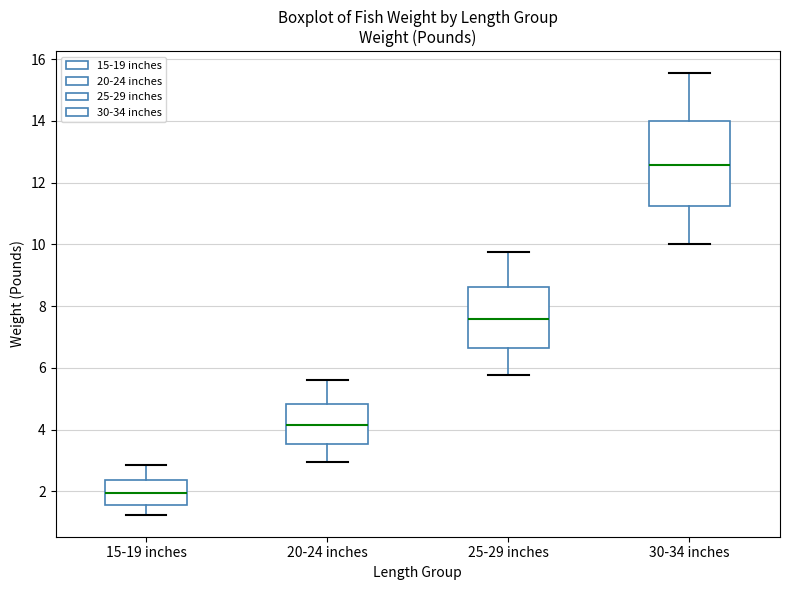

Which box's median line is the lowest?

15-19 inches